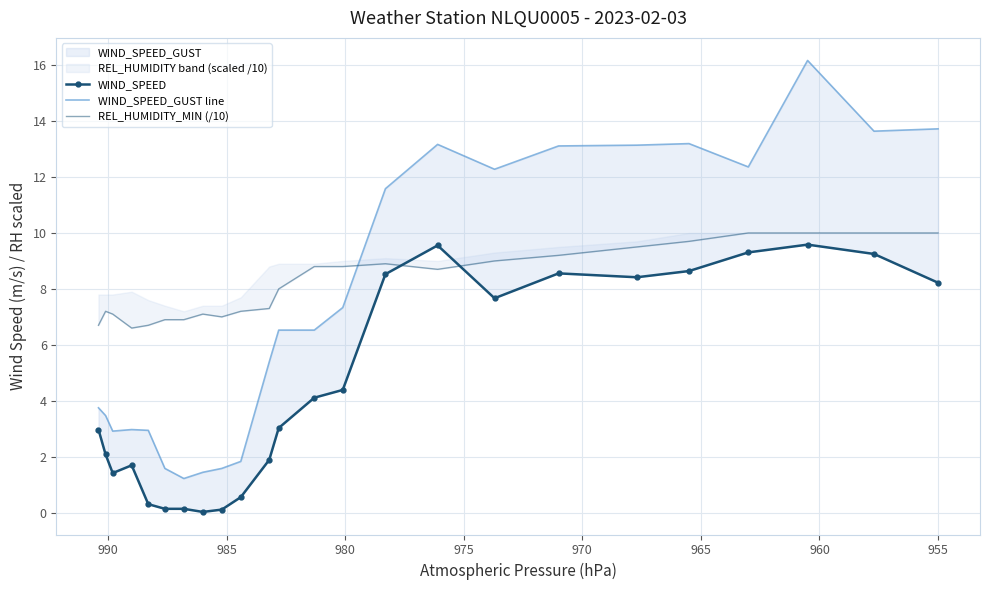

True or false: REL_HUMIDITY_MIN (/10) and WIND_SPEED_GUST line intersect in this chart.

True